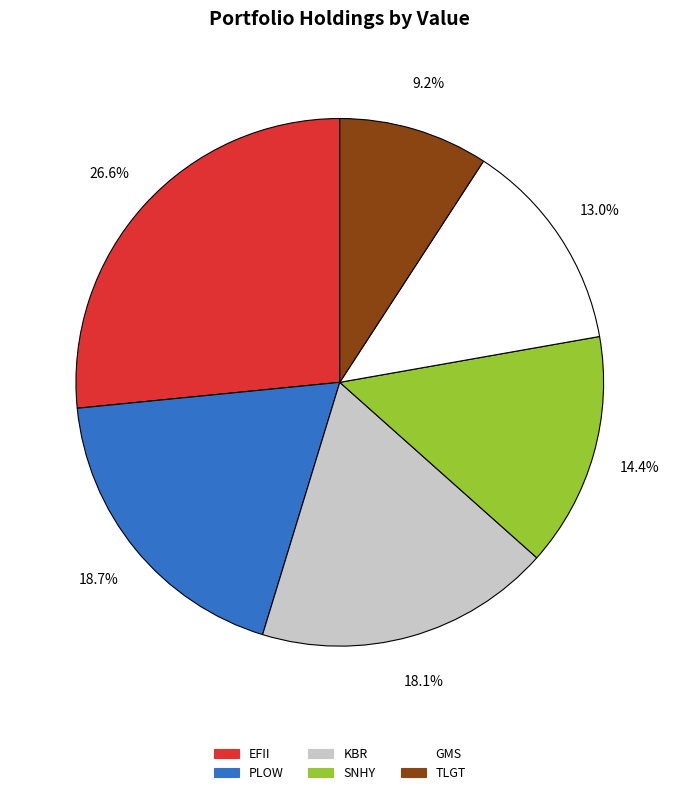

Count the number of slices in the pie.

6